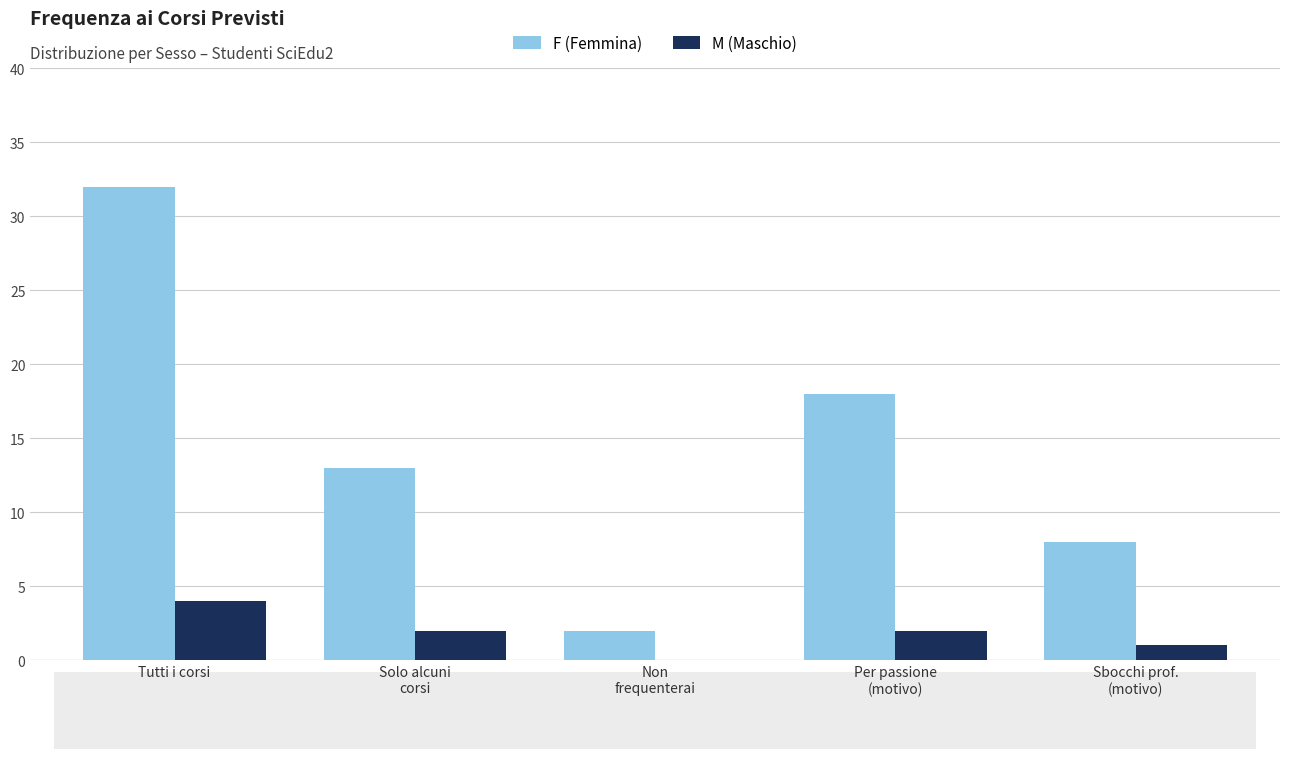

What is the greatest value displayed?

32